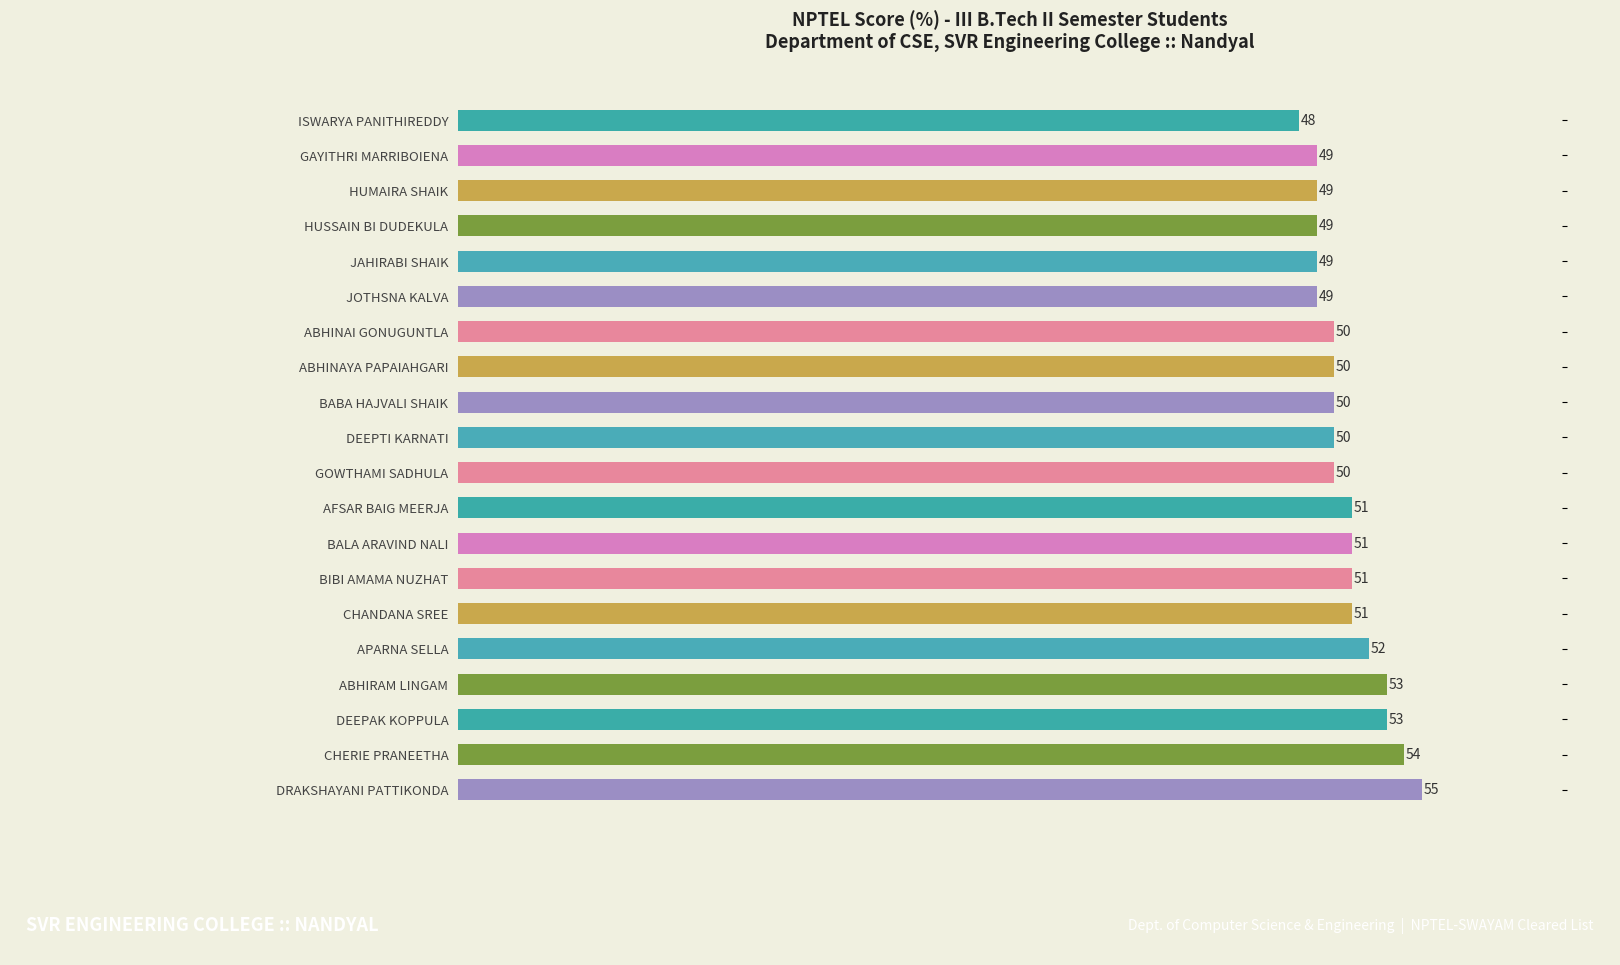

The chart shows a value of 49 at JOTHSNA KALVA. True or false?

True